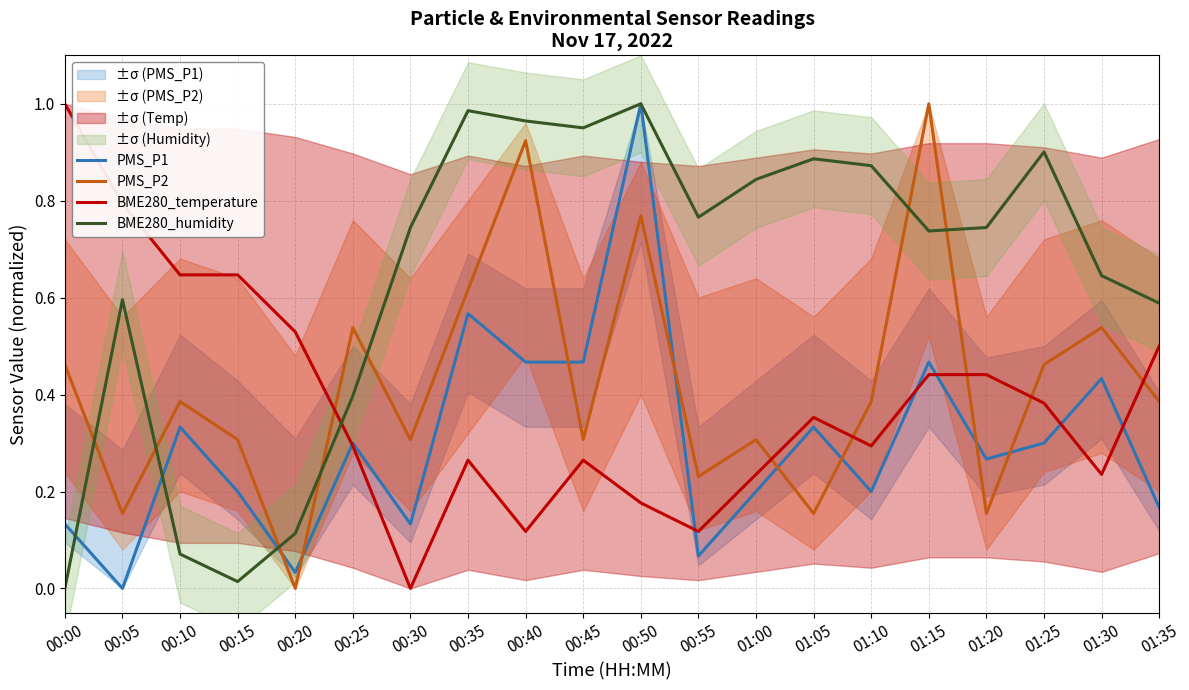

Count the BME280_temperature values in the range 0 to 1.

20